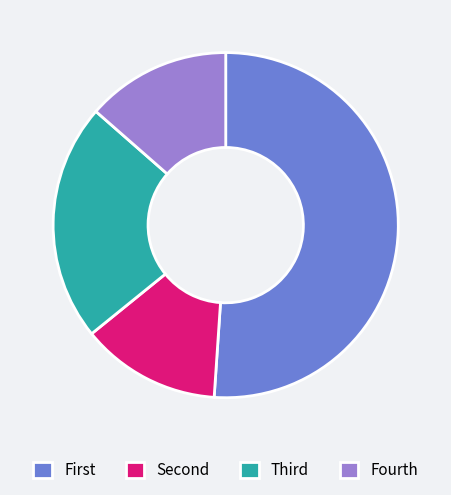

Which slice is the largest?

First